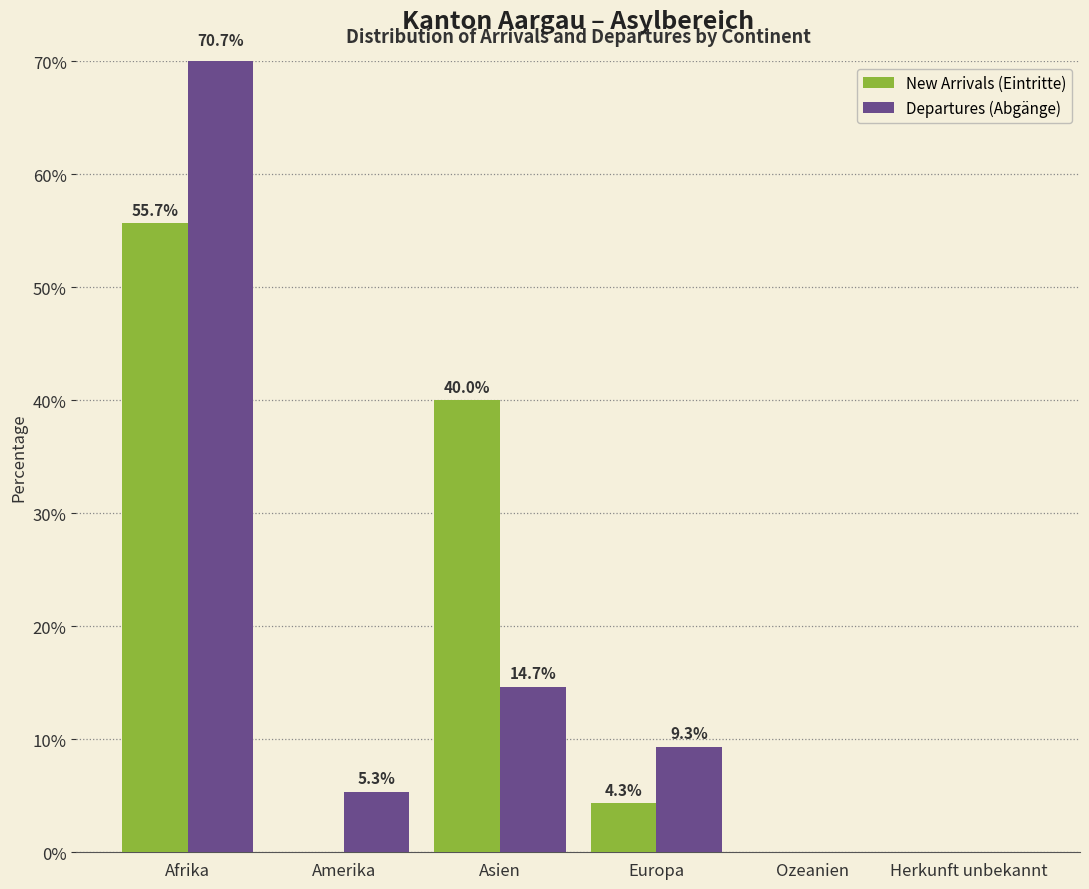

At which category is the sum across all series the highest?

Afrika